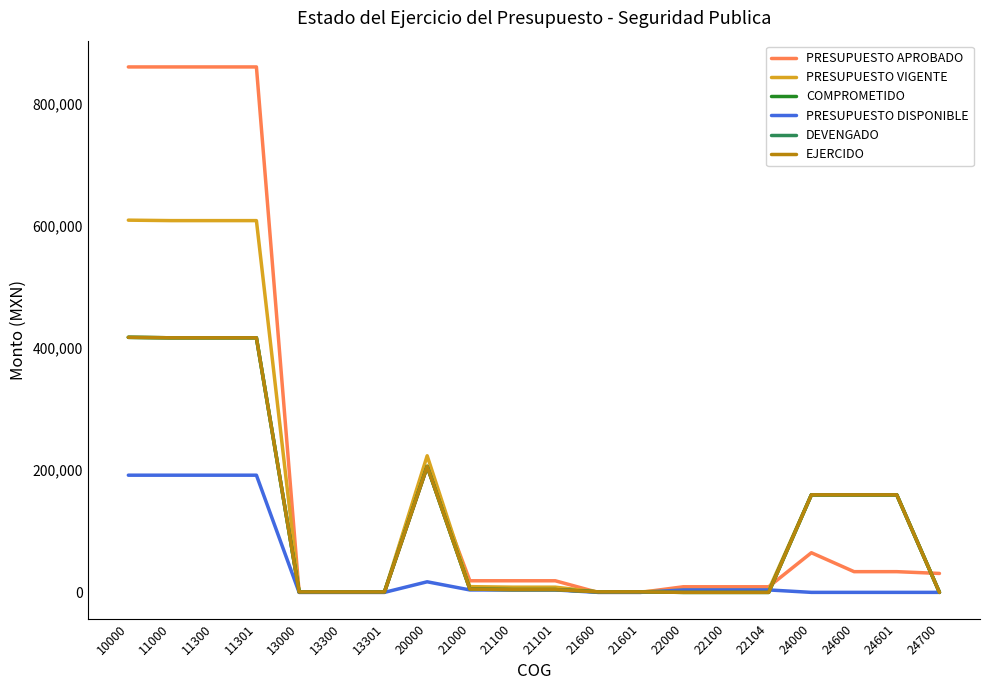

Does the chart display data point markers on the line(s)?

No